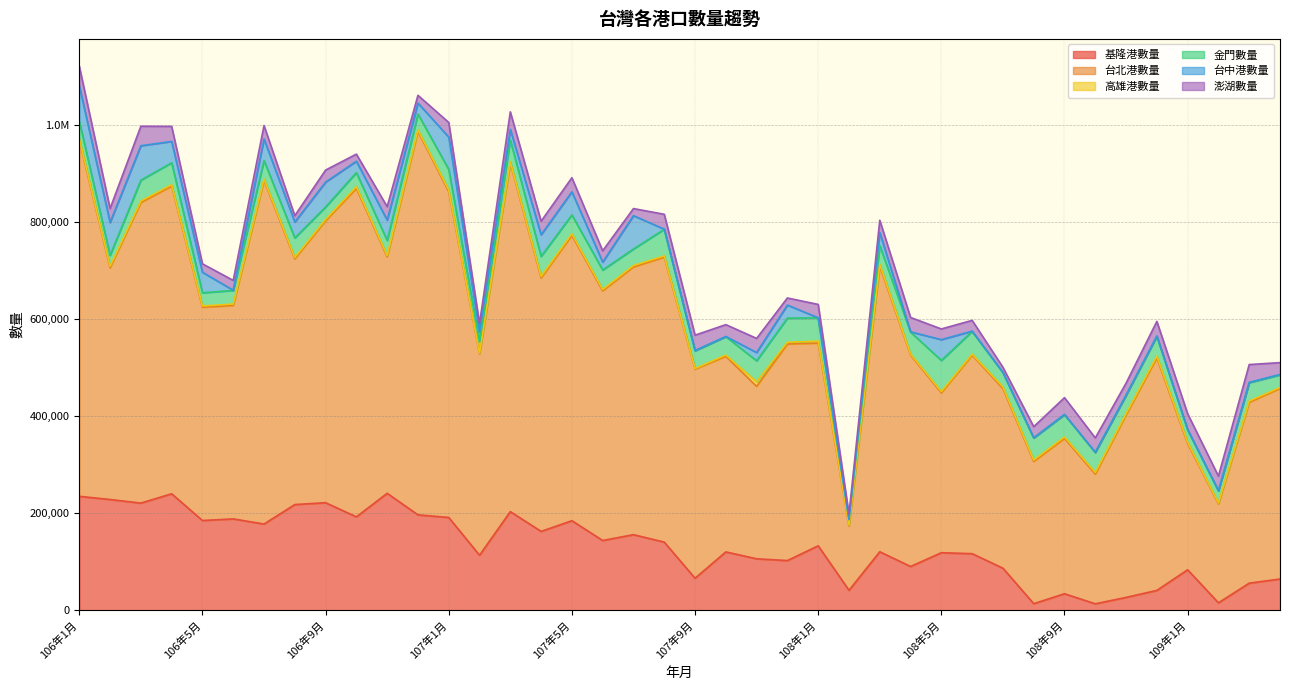

What are all the series names shown in the legend?

基隆港數量, 台北港數量, 高雄港數量, 金門數量, 台中港數量, 澎湖數量